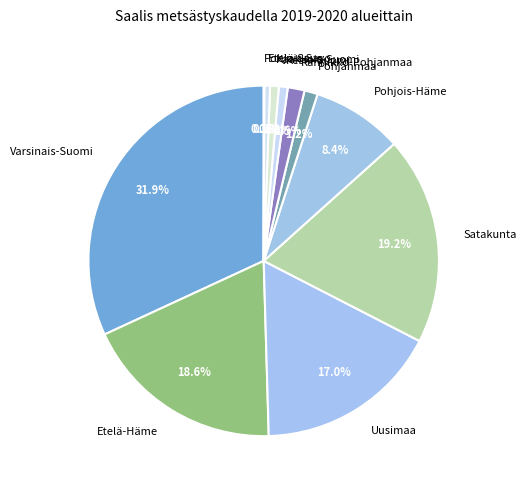

What is the largest slice in the pie chart?

Varsinais-Suomi